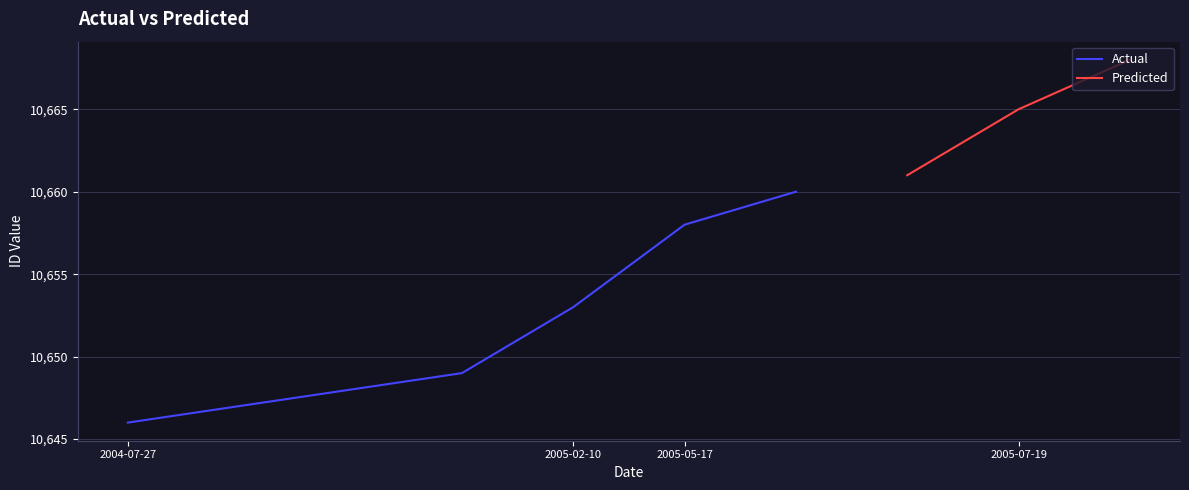

What is the maximum value for Actual?

10660